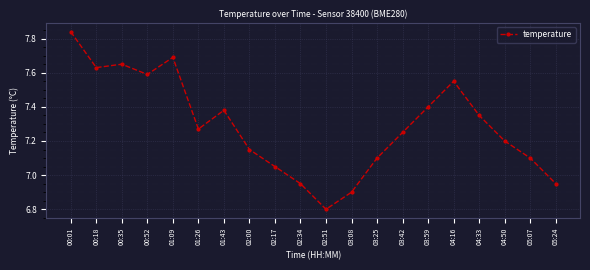

At which label does the data first exceed 7?

00:01